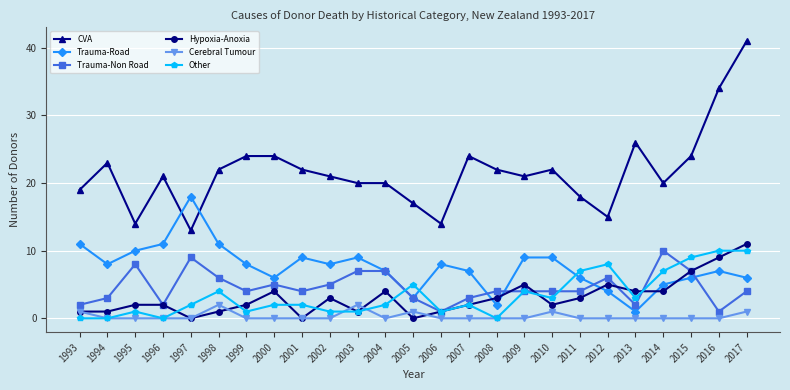

Which series ends up on top after the final intersection of Trauma-Road and Hypoxia-Anoxia?

Hypoxia-Anoxia